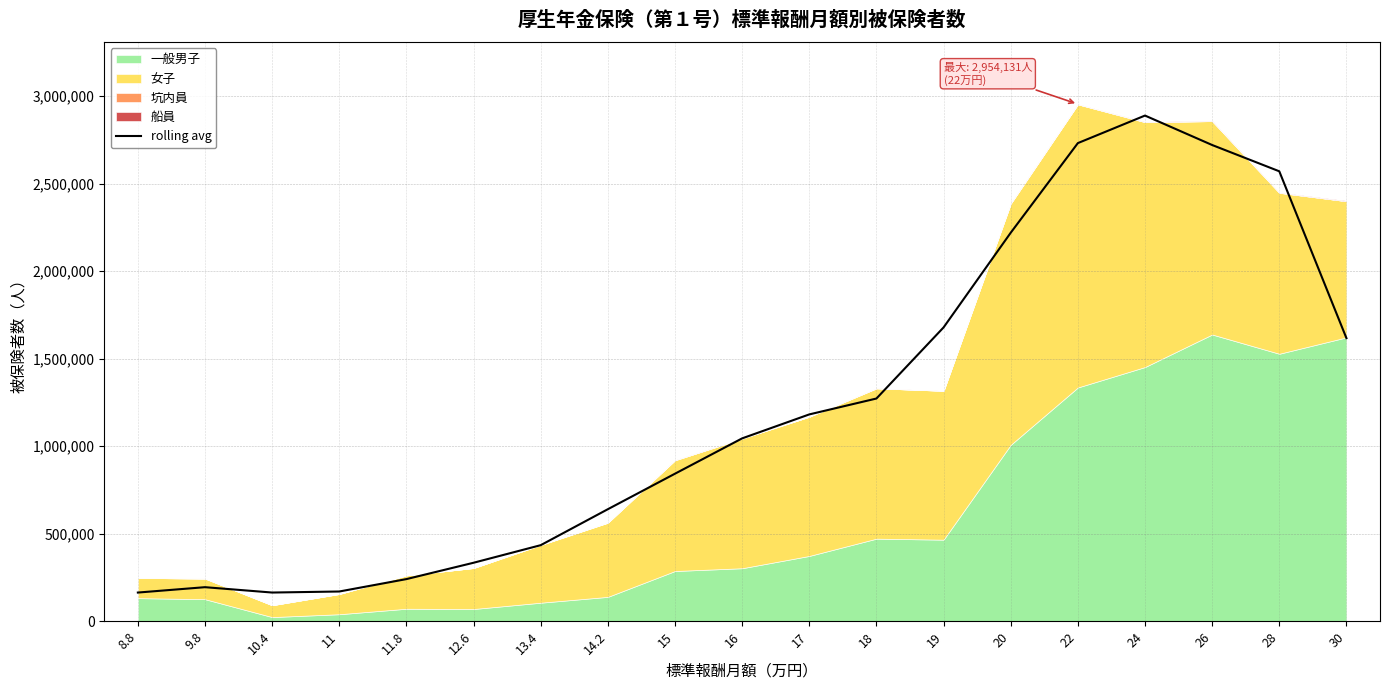

Is it true that the value at 30 is 1617373.3?

True